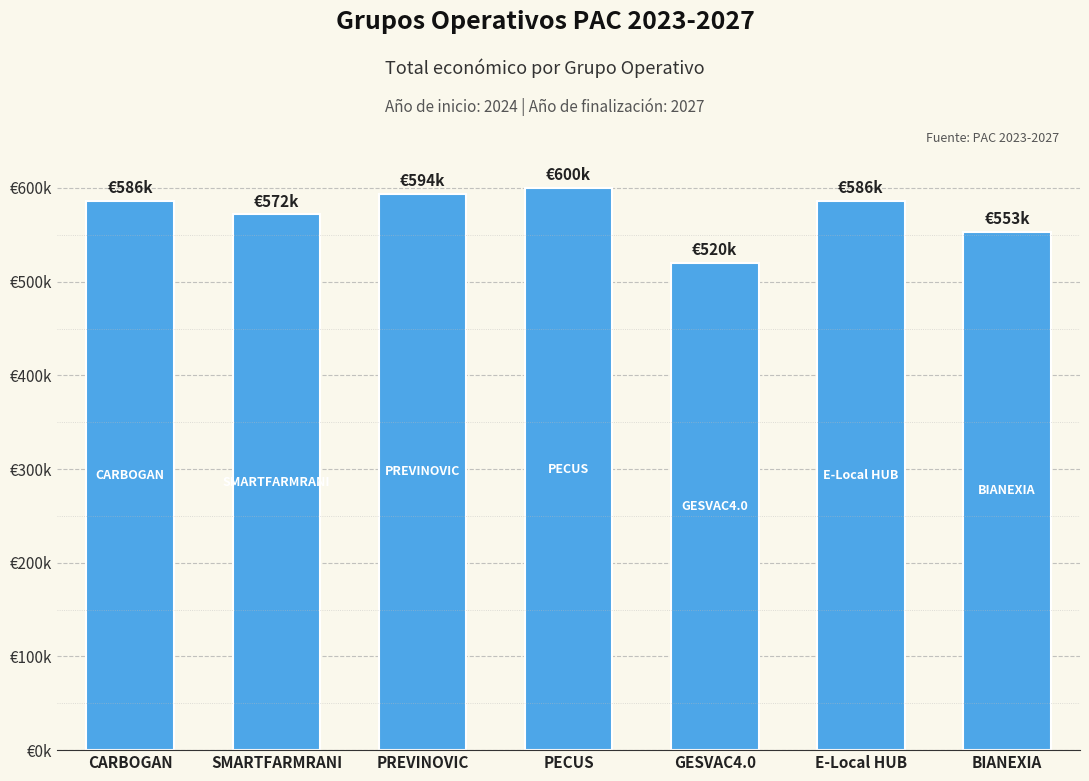

What is the value of the 7th bar from the left?

553196